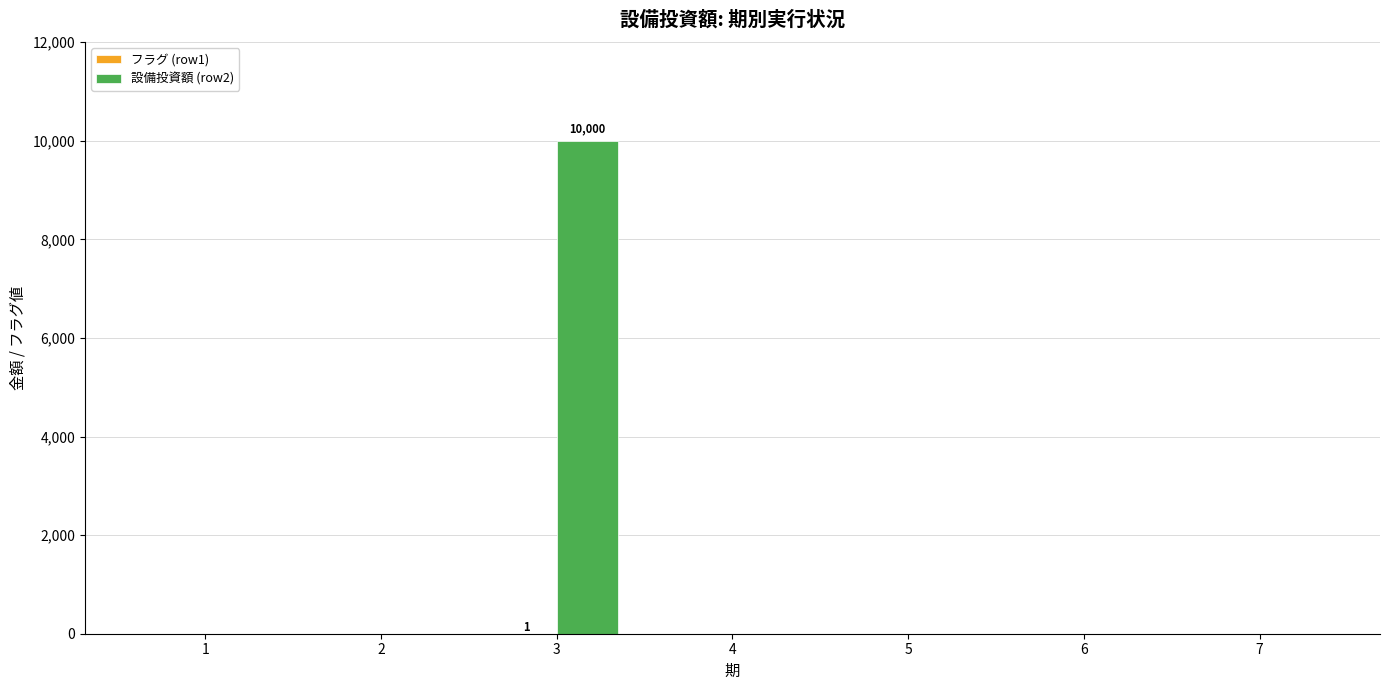

The value of 設備投資額 (row2) at 1 is 0. True or false?

True